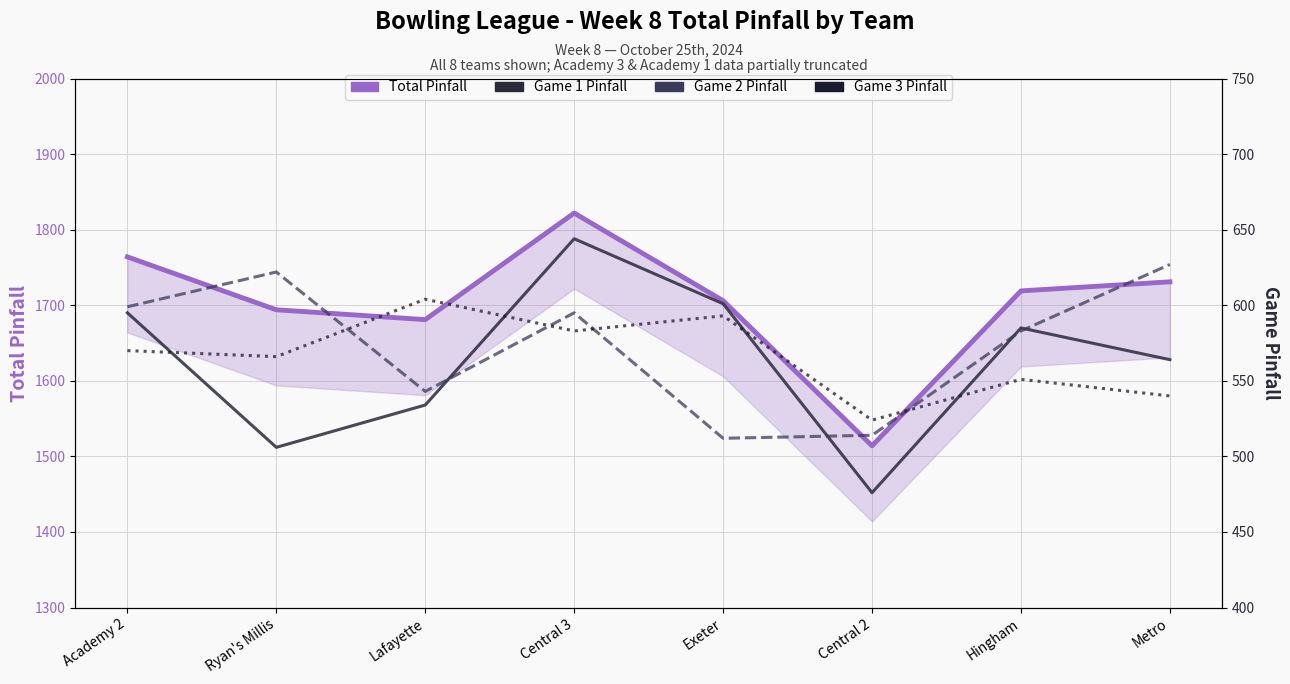

How many interior local peaks does the Game 3 Pinfall series have?

3